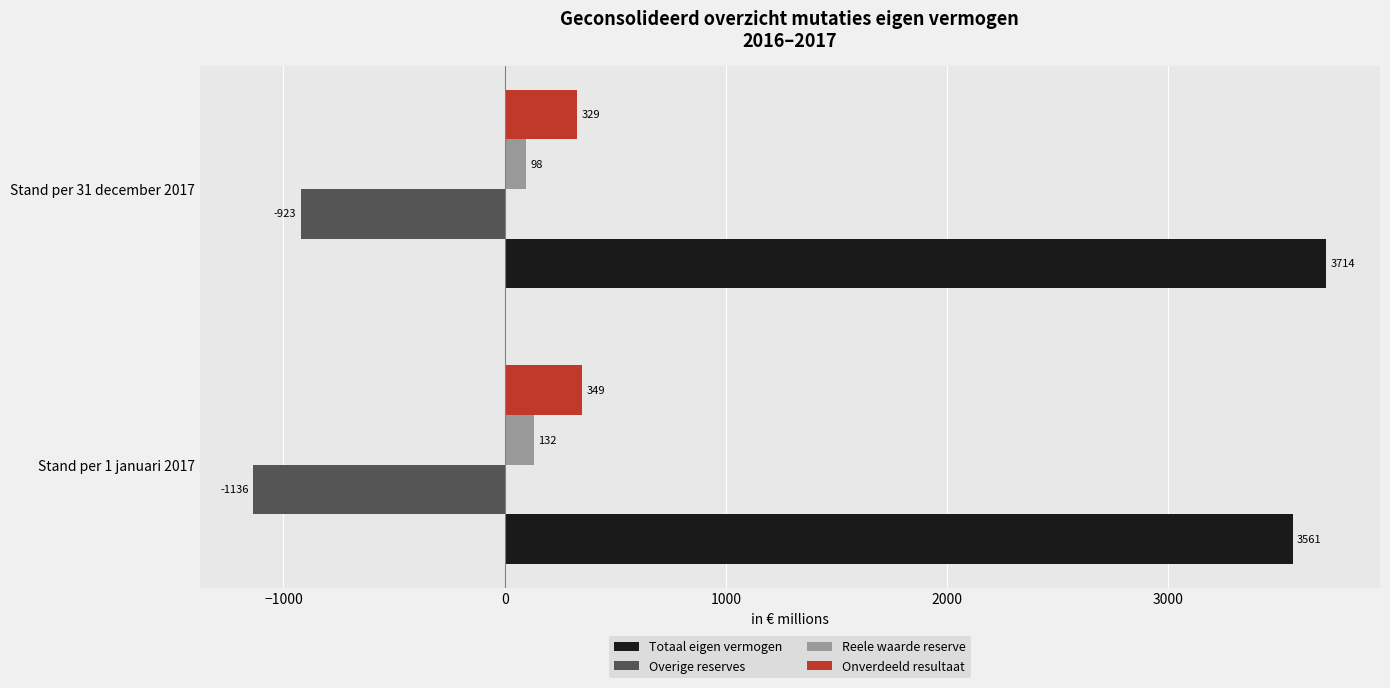

Read the Overige reserves value at Stand per 1 januari 2017.

-1136